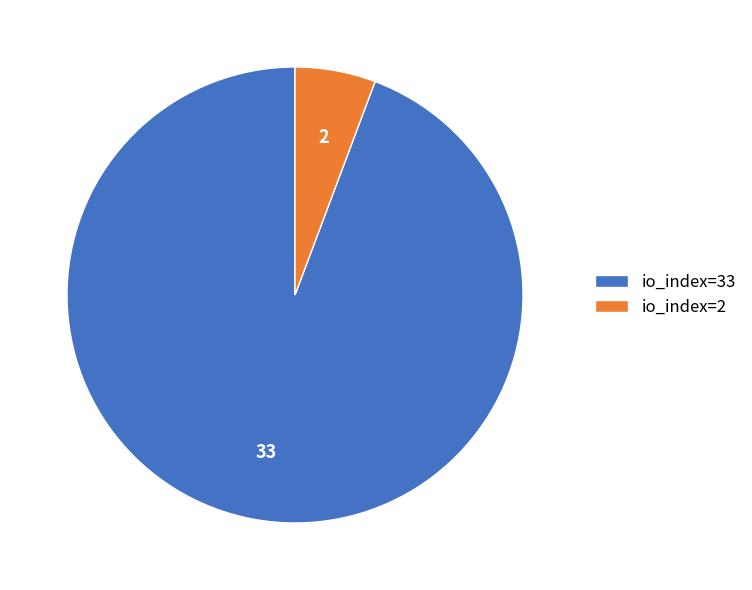

Approximately how many times larger is the value at io_index=33 compared to io_index=2?

16.5